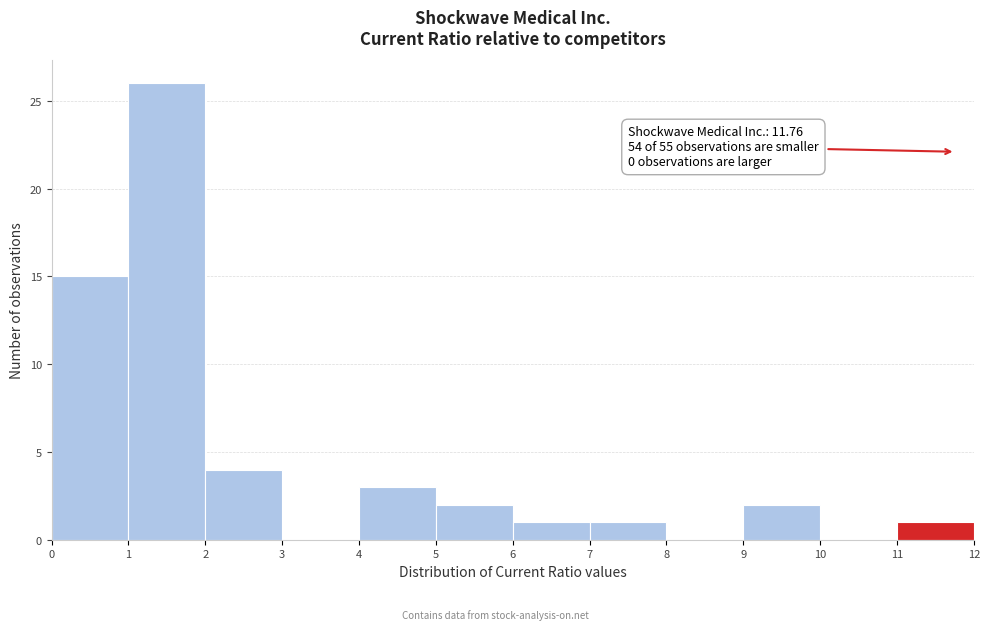

Which range on the x-axis has the tallest bar?

1 to 2